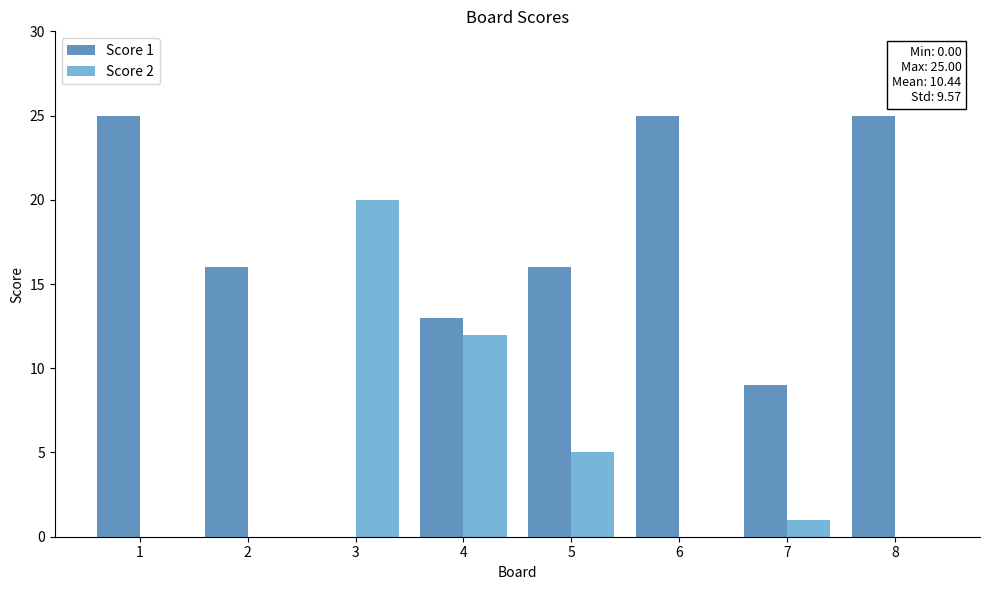

What is the sum of all Score 2 values?

38